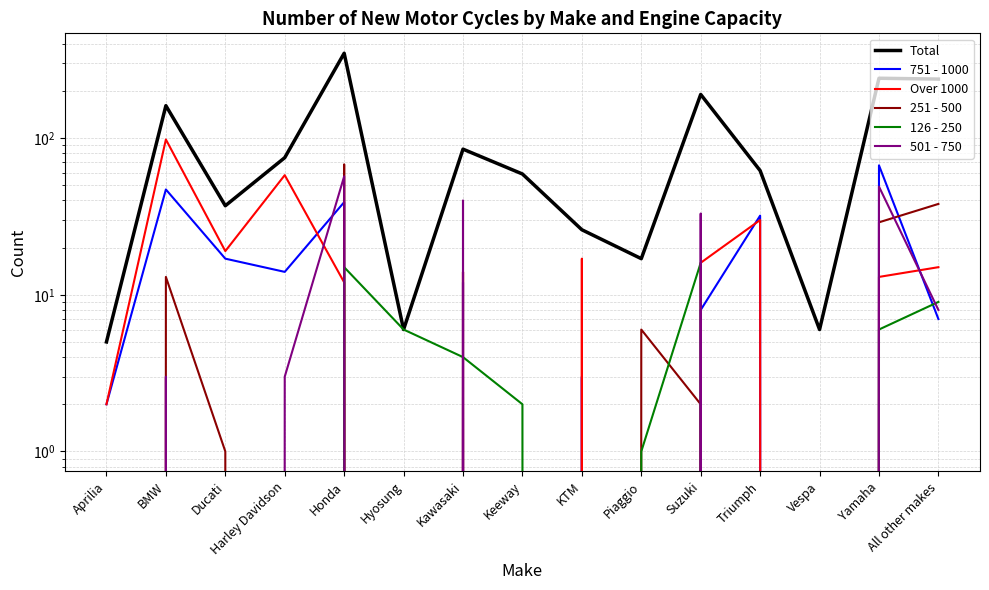

Is it true that 751 - 1000 equals 1 at Aprilia?

False